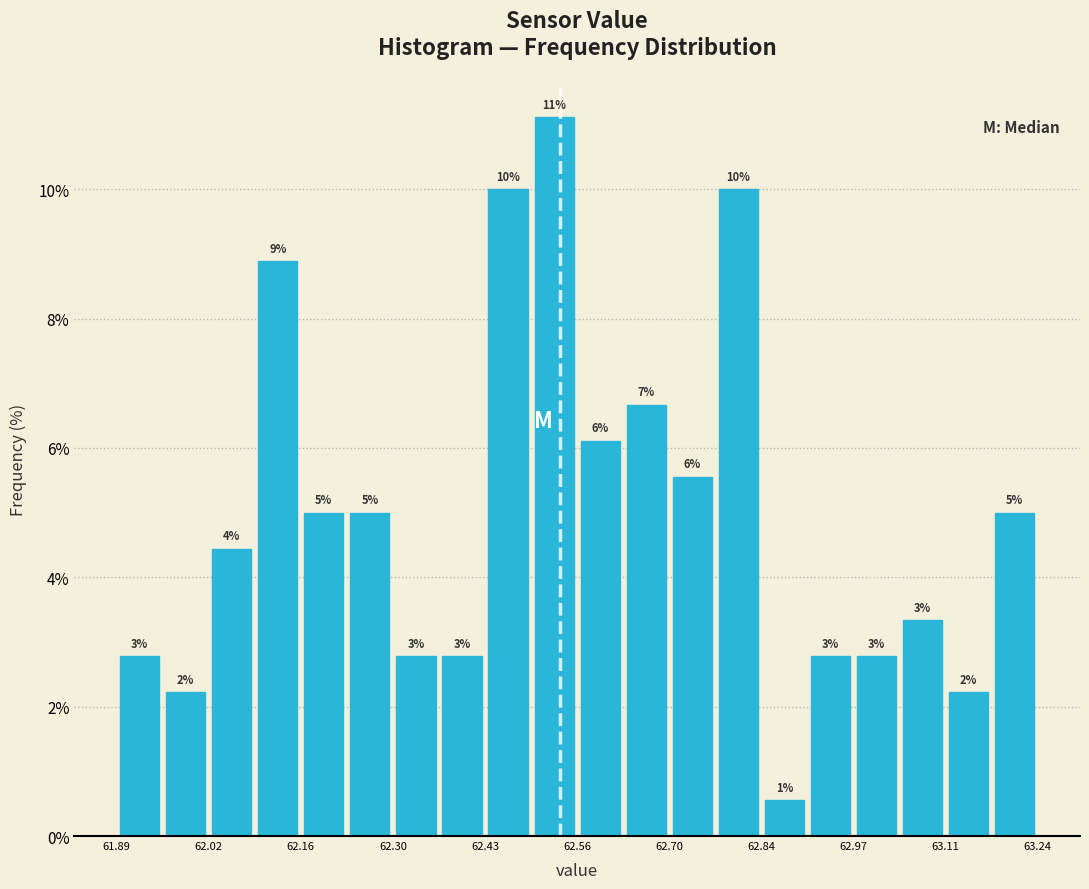

Around what value on the x-axis is the tallest bar? Give the approximate position of its centre, as read against the axis.

62.54